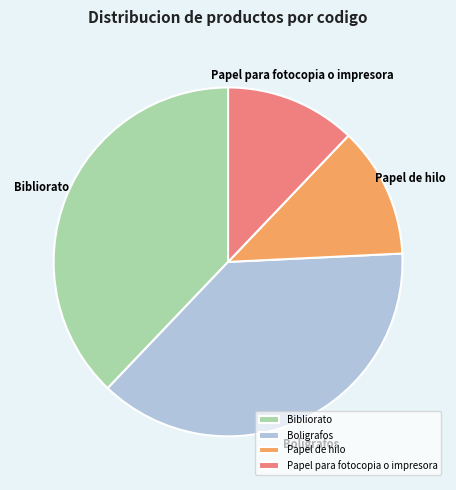

Is there any slice that represents more than half of the pie?

No